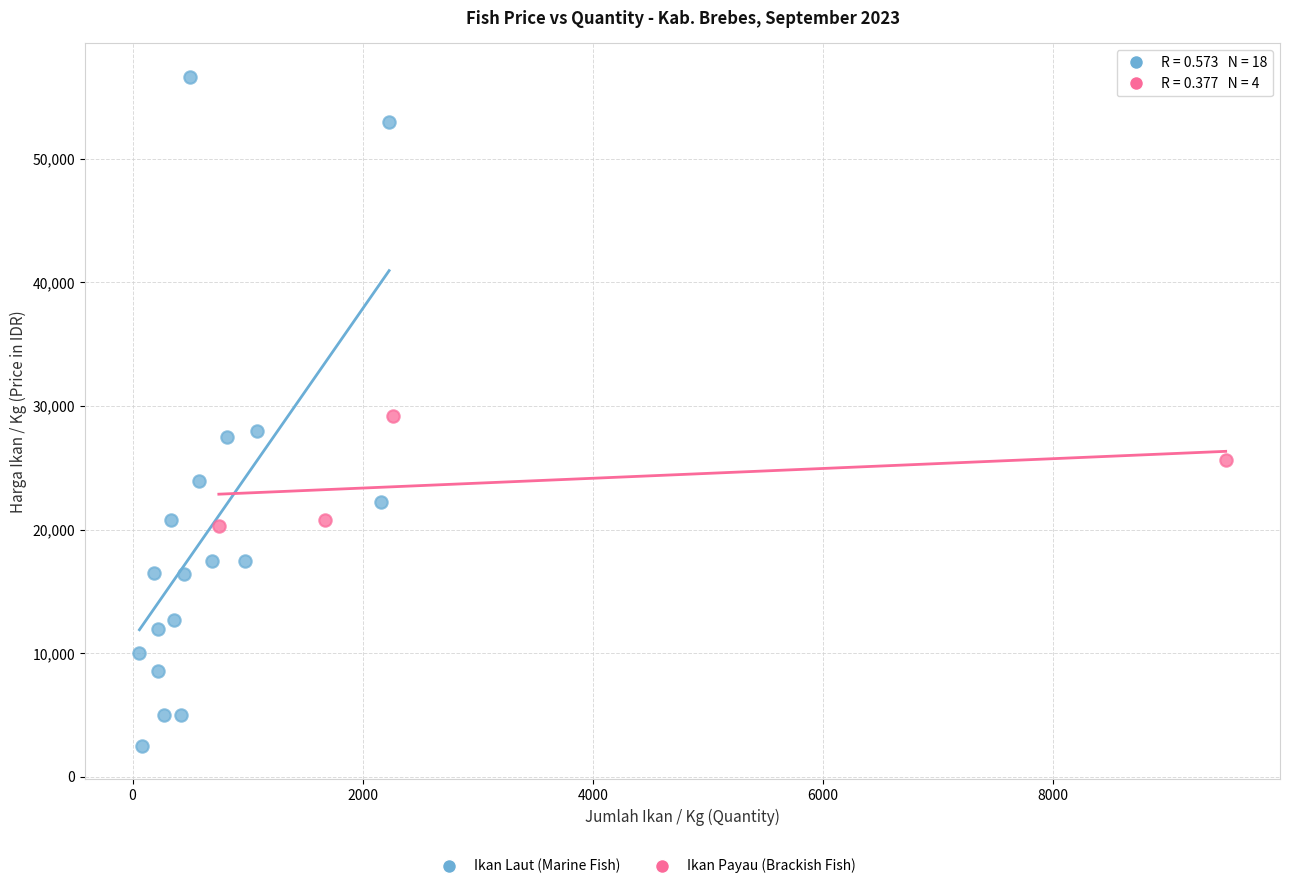

Which series contains the highest Y value?

Ikan Laut (Marine Fish)